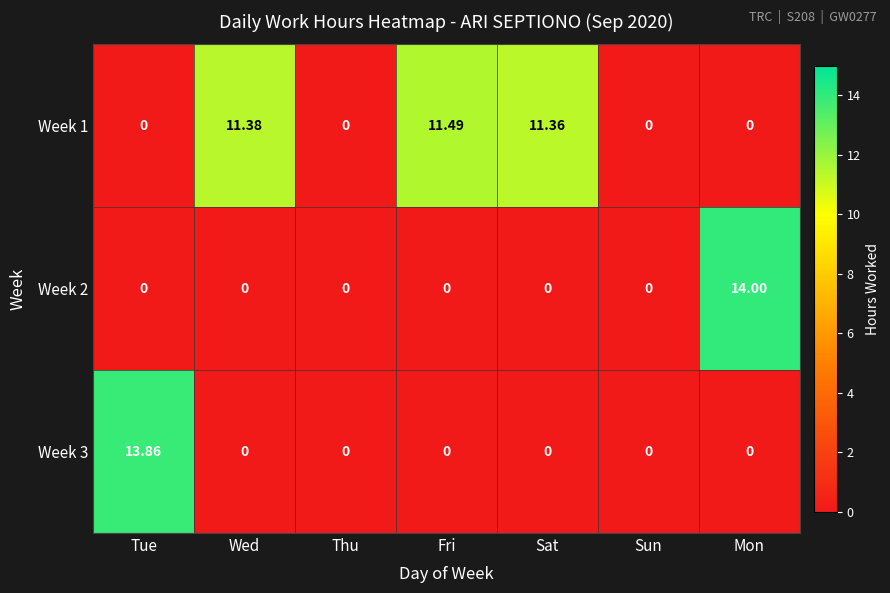

At which category is the sum across all series the highest?

Mon